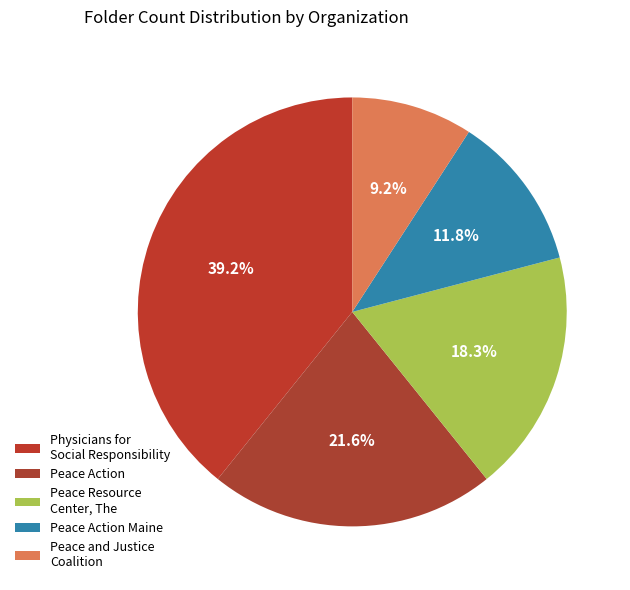

What is the change in value from Peace Action Maine to Peace and Justice Coalition?

-4